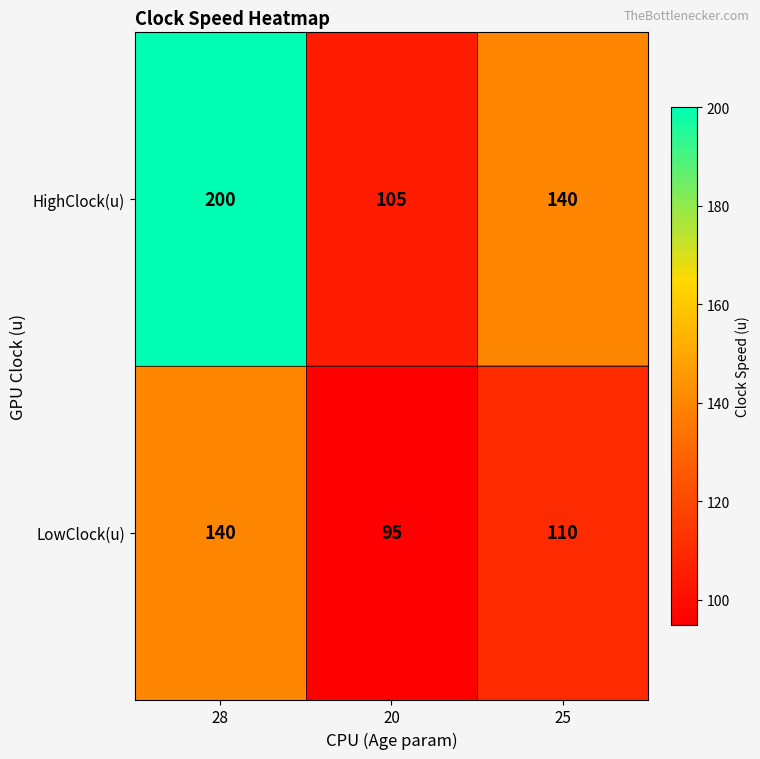

Which series has the largest total across all categories?

HighClock(u)